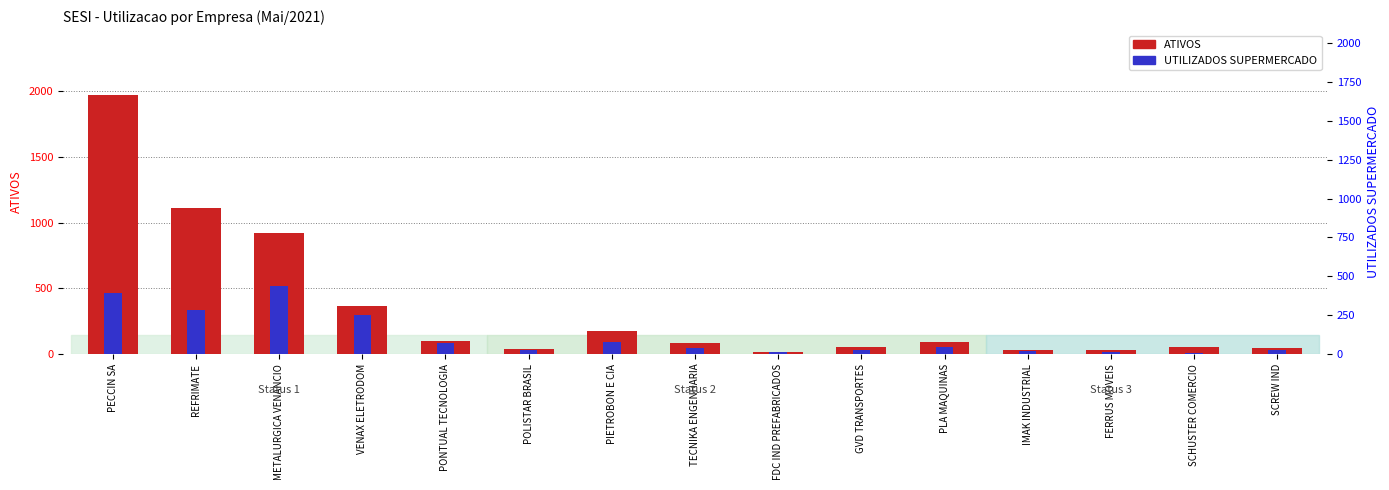

Which series changed the most between IMAK INDUSTRIAL and FERRUS MOVEIS?

UTILIZADOS SUPERMERCADO